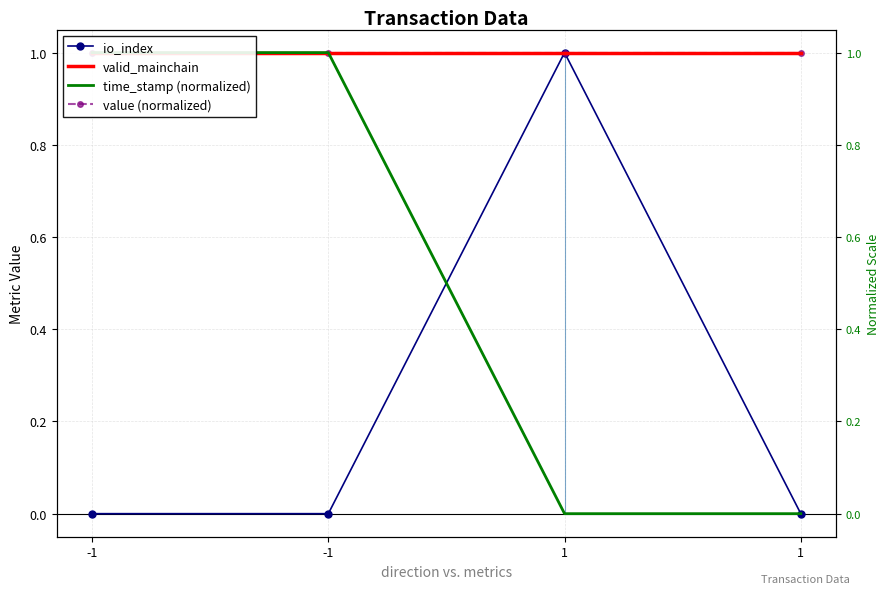

What is the spread (max minus min) of values at 1?

1